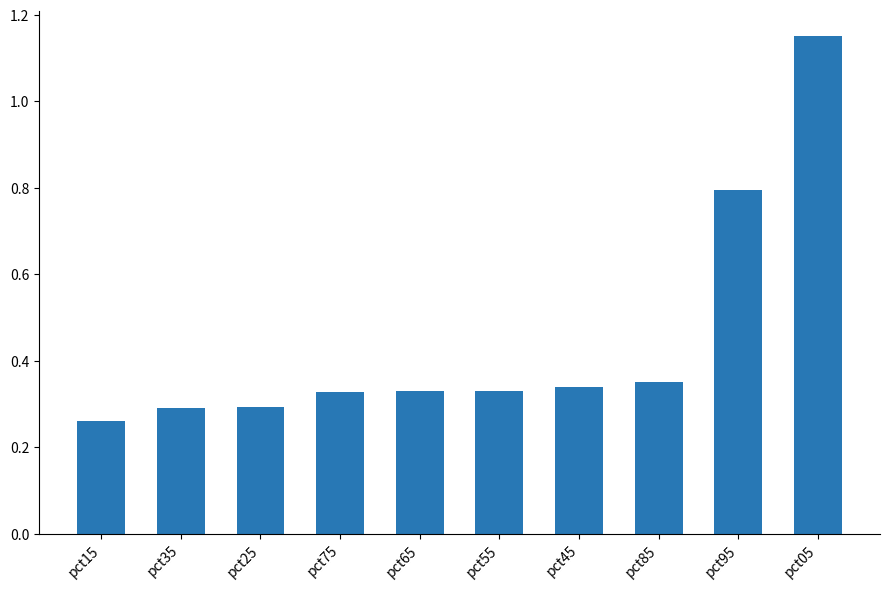

True or false: the data shows 0.3 at pct75.

True